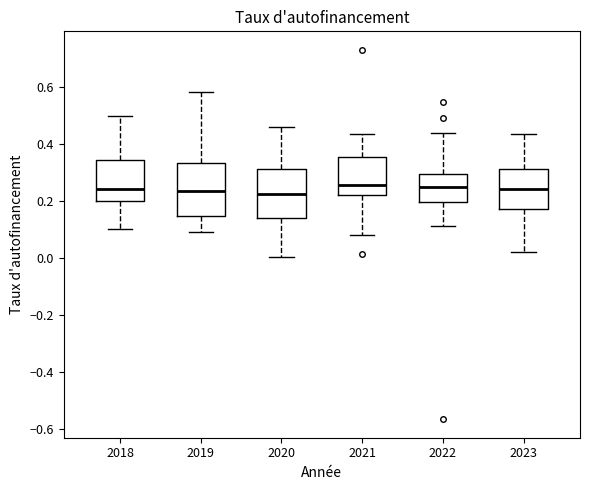

Reading left to right, read every box against the y-axis: the position of its median line, the range the box covers, and the ends of its whiskers. The values are not printed on the chart, so give them approximately, as read against the axis.

2018: median 0.24, box 0.20 to 0.34, whiskers 0.10 to 0.50
2019: median 0.24, box 0.14 to 0.34, whiskers 0.10 to 0.58
2020: median 0.22, box 0.14 to 0.32, whiskers 0.00 to 0.46
2021: median 0.26, box 0.22 to 0.36, whiskers 0.08 to 0.44
2022: median 0.24, box 0.20 to 0.30, whiskers 0.12 to 0.44
2023: median 0.24, box 0.18 to 0.32, whiskers 0.02 to 0.44